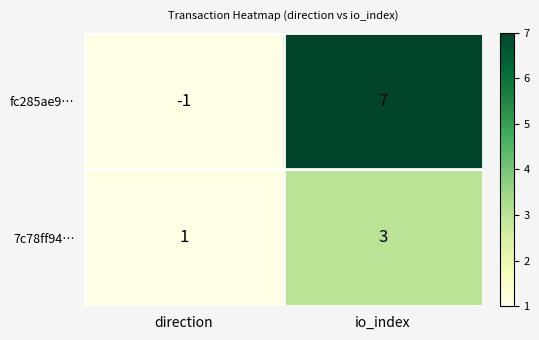

List the series in order of their overall mean, highest first.

fc285ae9…, 7c78ff94…